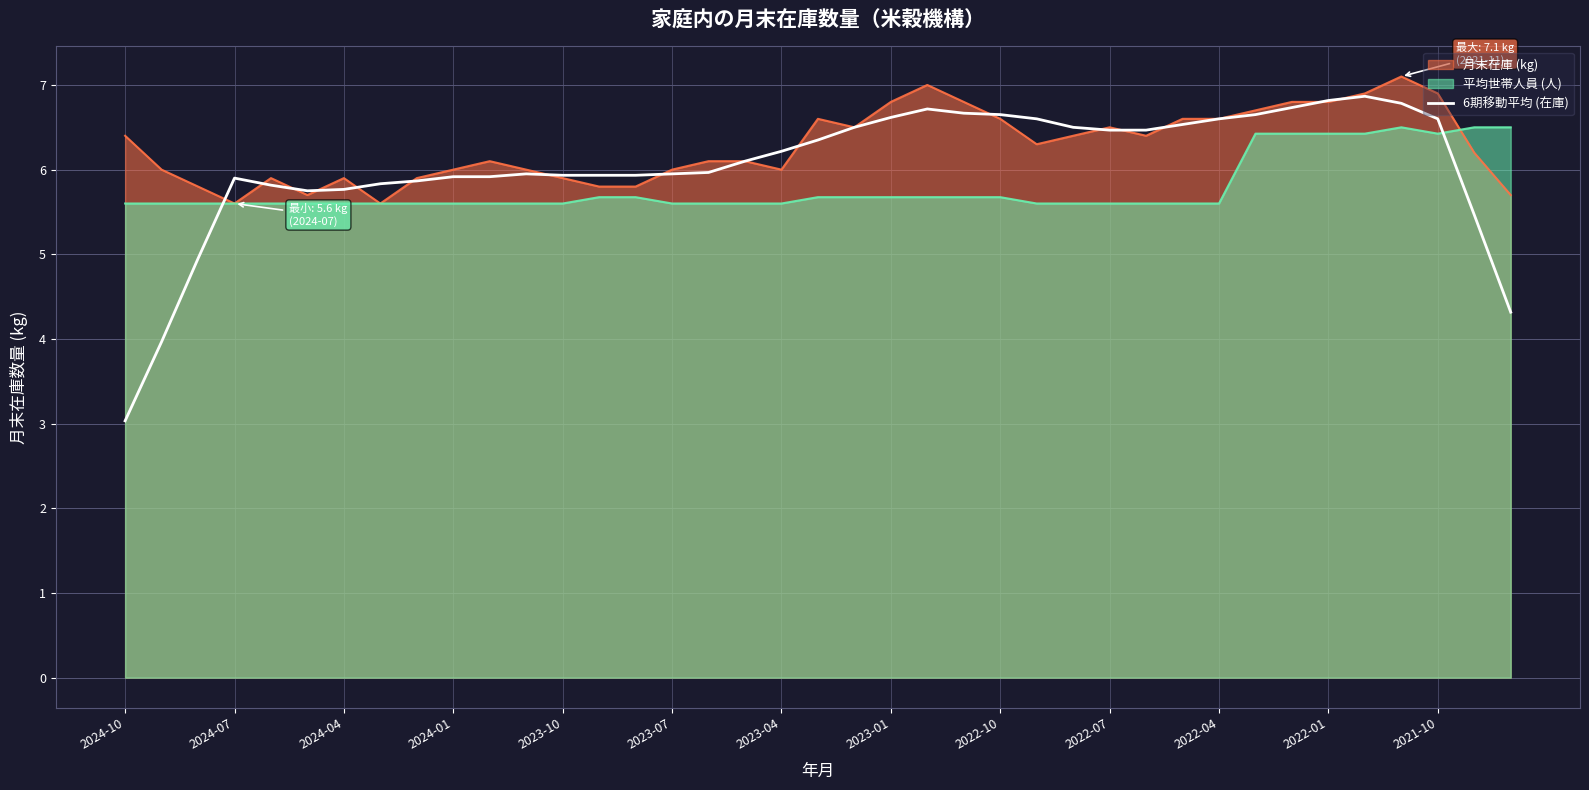

True or false: 6期移動平均 (在庫) has a value of 6.6 at 2022-10.

True